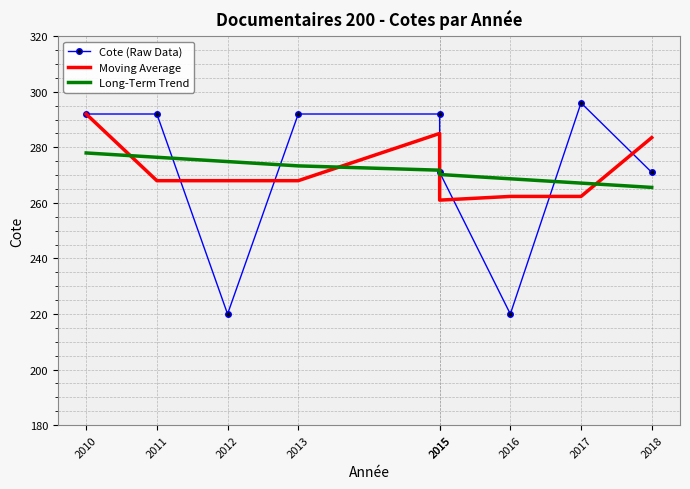

What is the value of the Moving Average point at the 8th from the left?

262.3